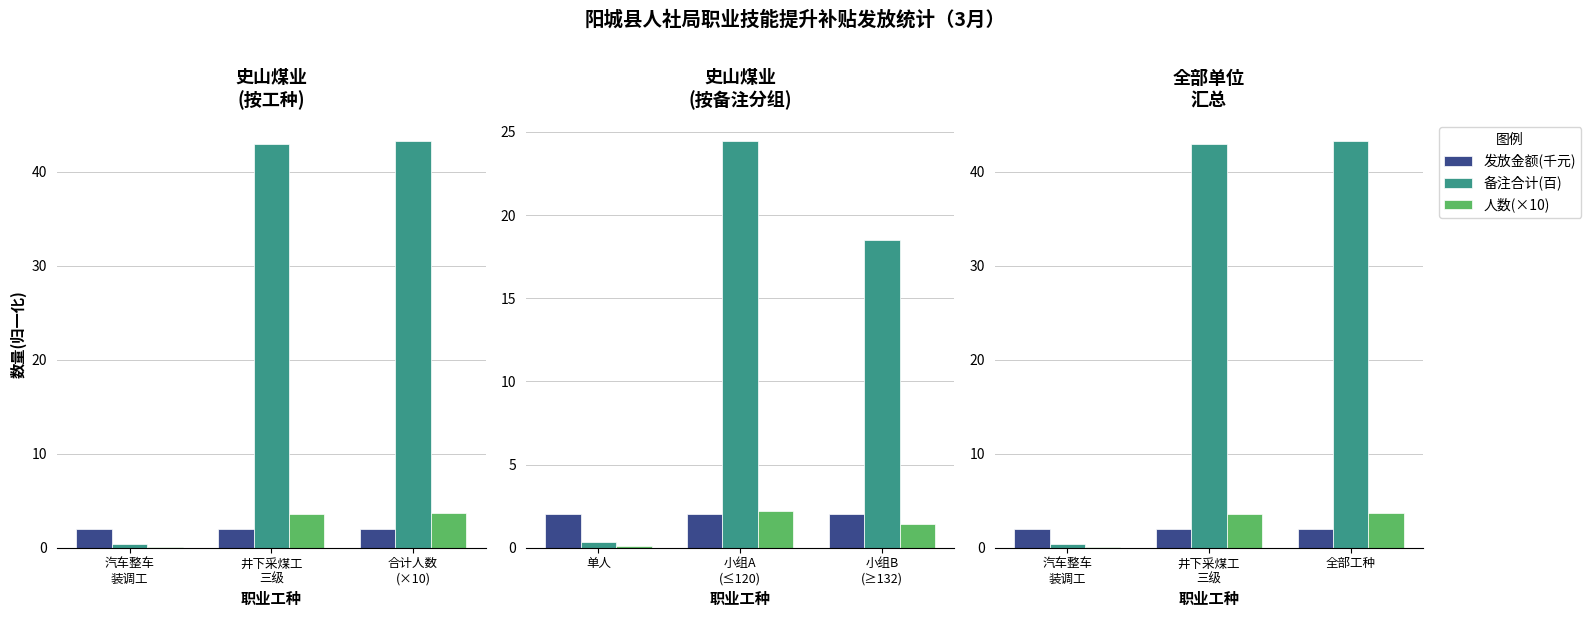

Which label corresponds to the largest value in the chart?

全部工种